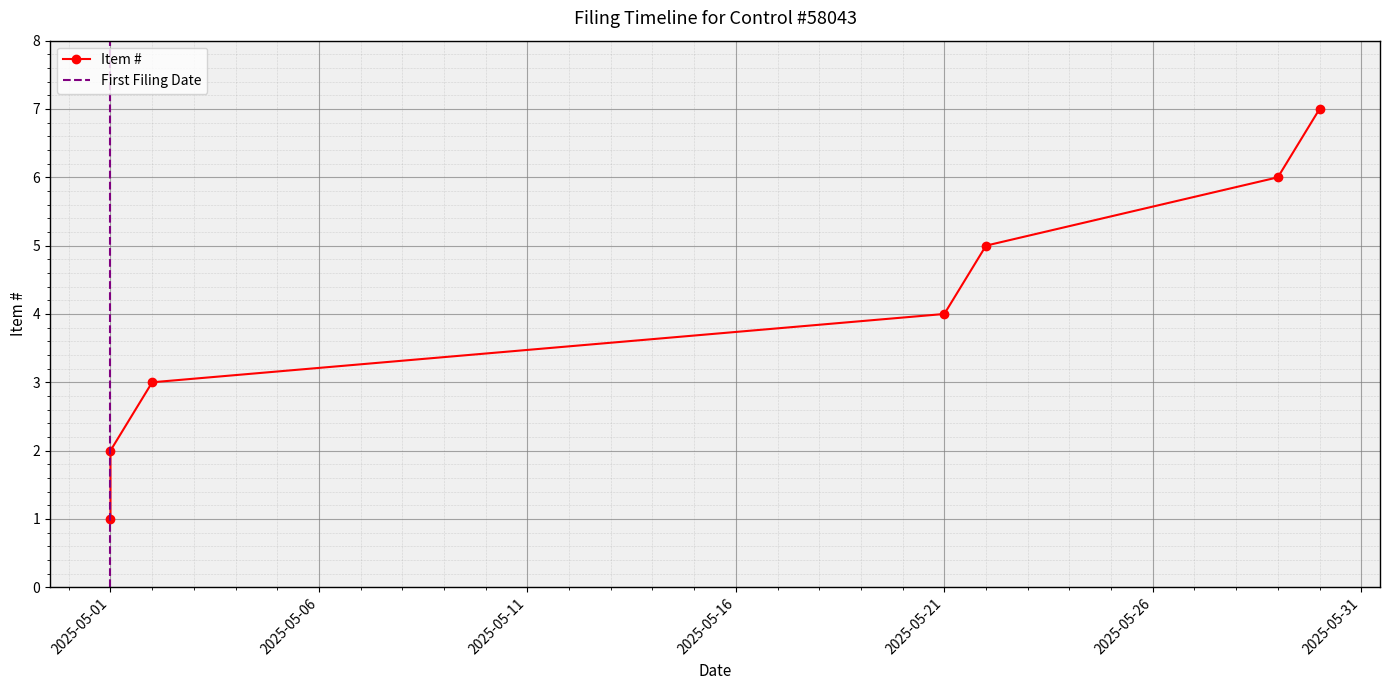

List the labels in order of value, smallest first.

2025-05-01, 2025-05-01, 2025-05-02, 2025-05-21, 2025-05-22, 2025-05-29, 2025-05-30